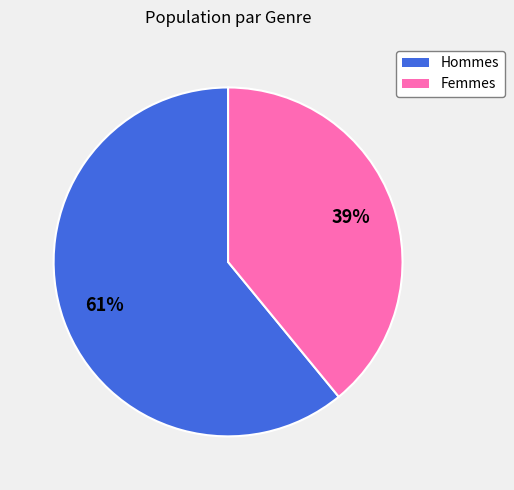

To the nearest percent, what is the average slice percentage?

50%